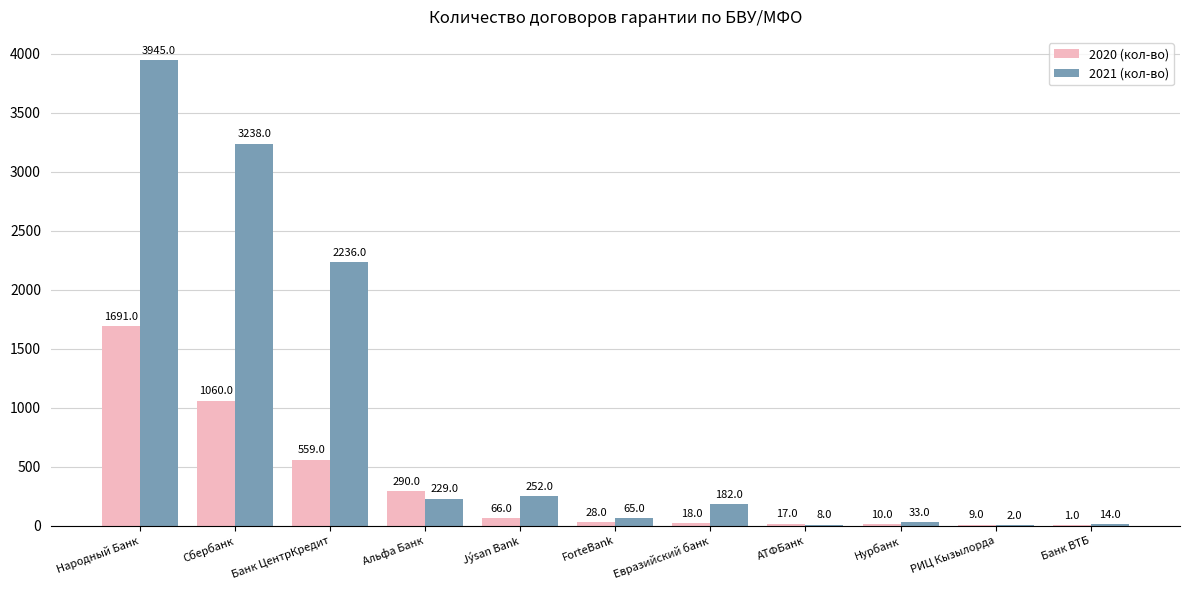

What is the sum of all 2020 (кол-во) values?

3749